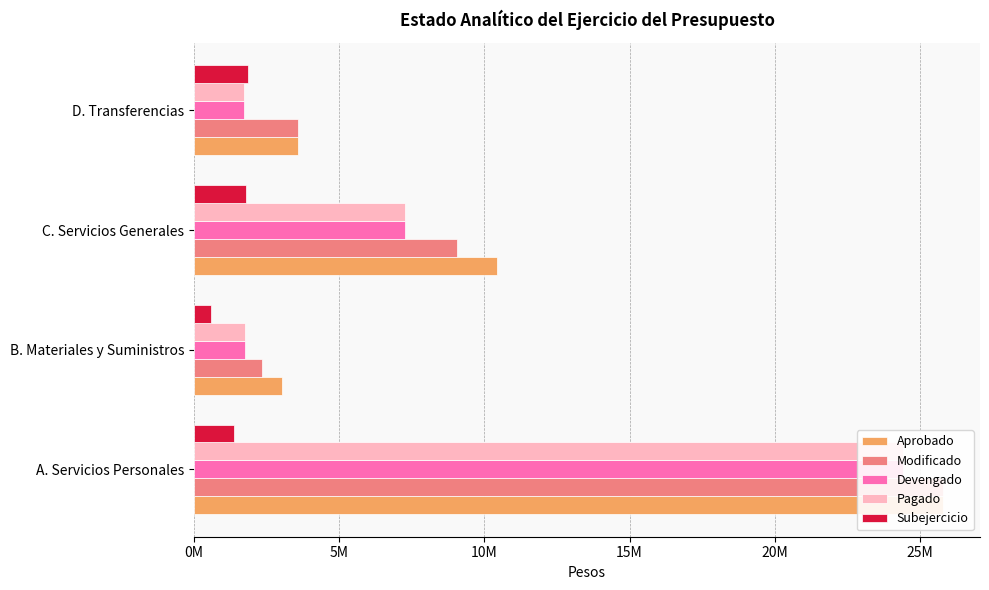

Reading left to right, transcribe all the data shown in this chart.

Aprobado: 25781781	3013581	10414823	3579036
Modificado: 25781781	2324814	9043192	3579036
Devengado: 24415624	1743454	7267054	1718951
Pagado: 24415624	1743454	7267054	1718951
Subejercicio: 1366157	581360	1776138	1860085